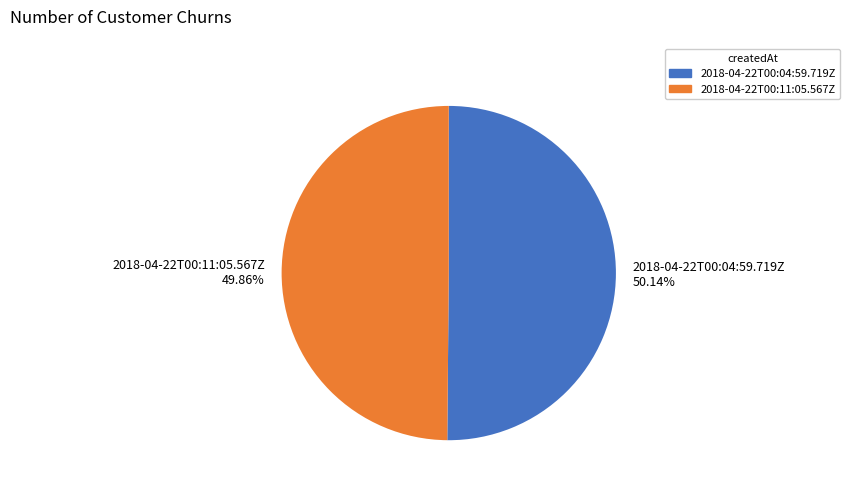

Is there any slice that represents more than half of the pie?

Yes